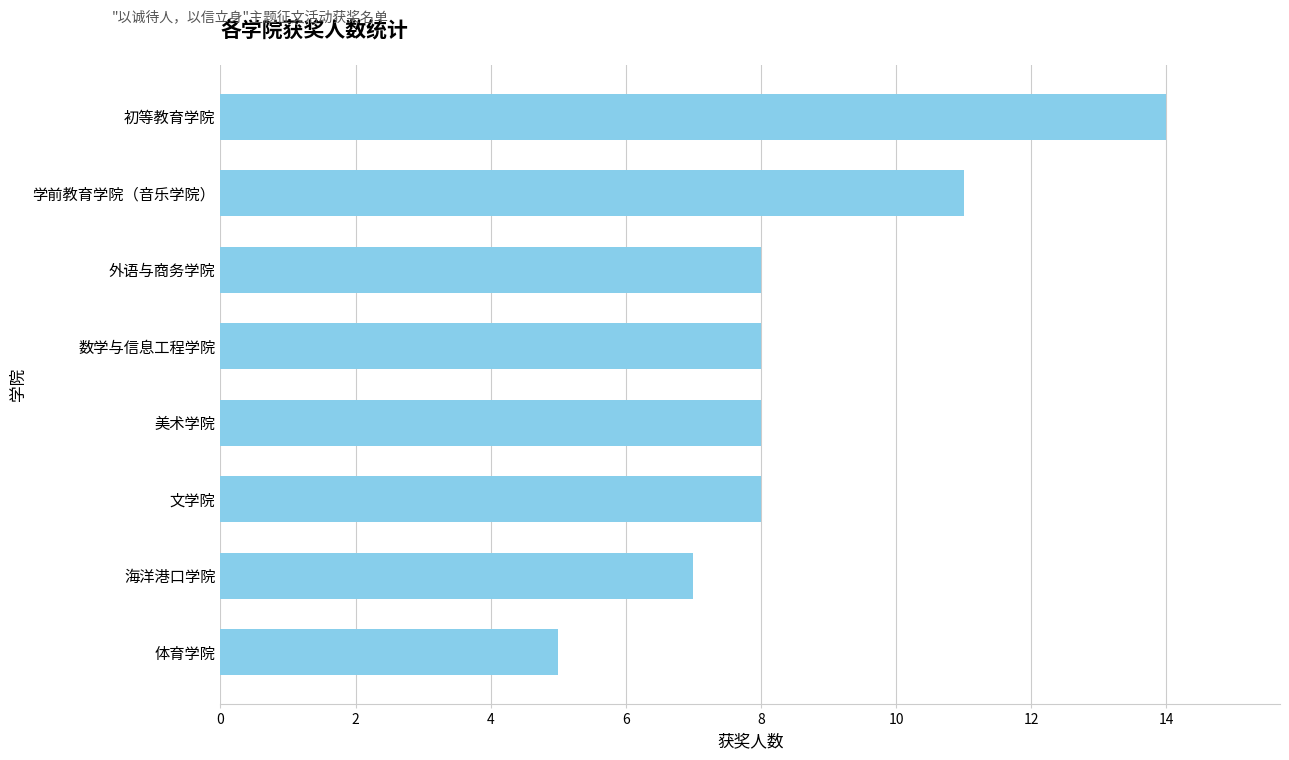

True or false: the data shows 14 at 初等教育学院.

True